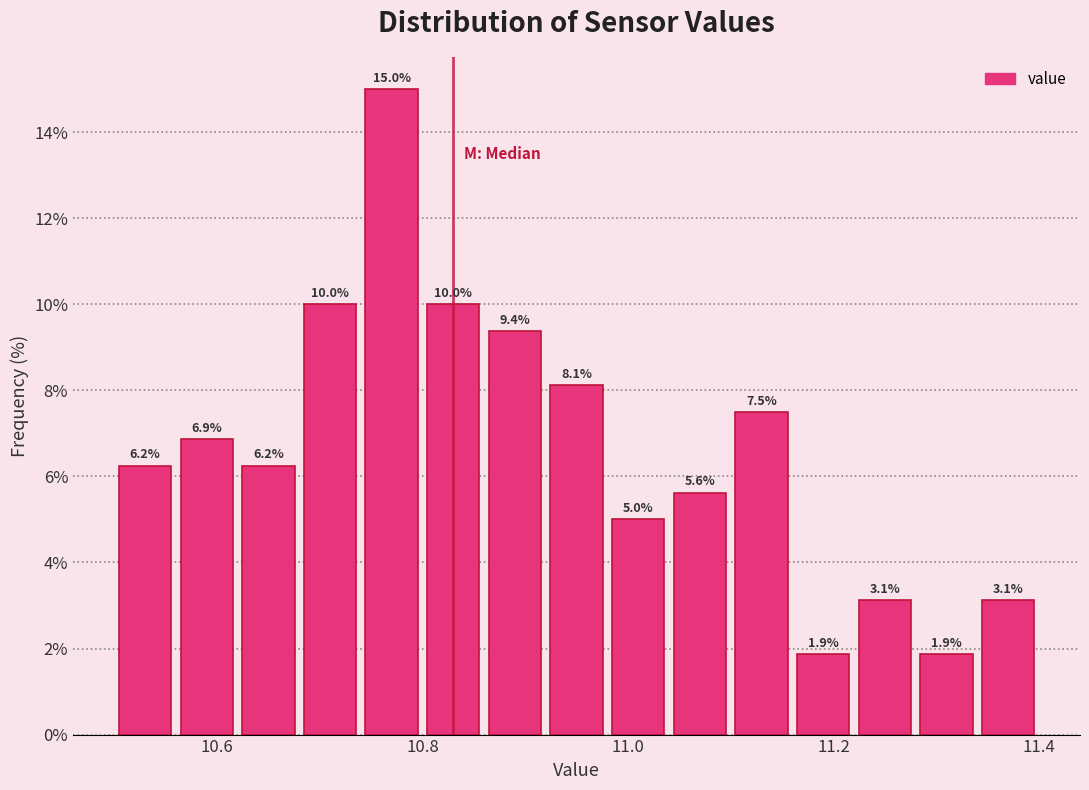

Read against the x-axis, roughly where is the centre of the tallest bar?

10.78